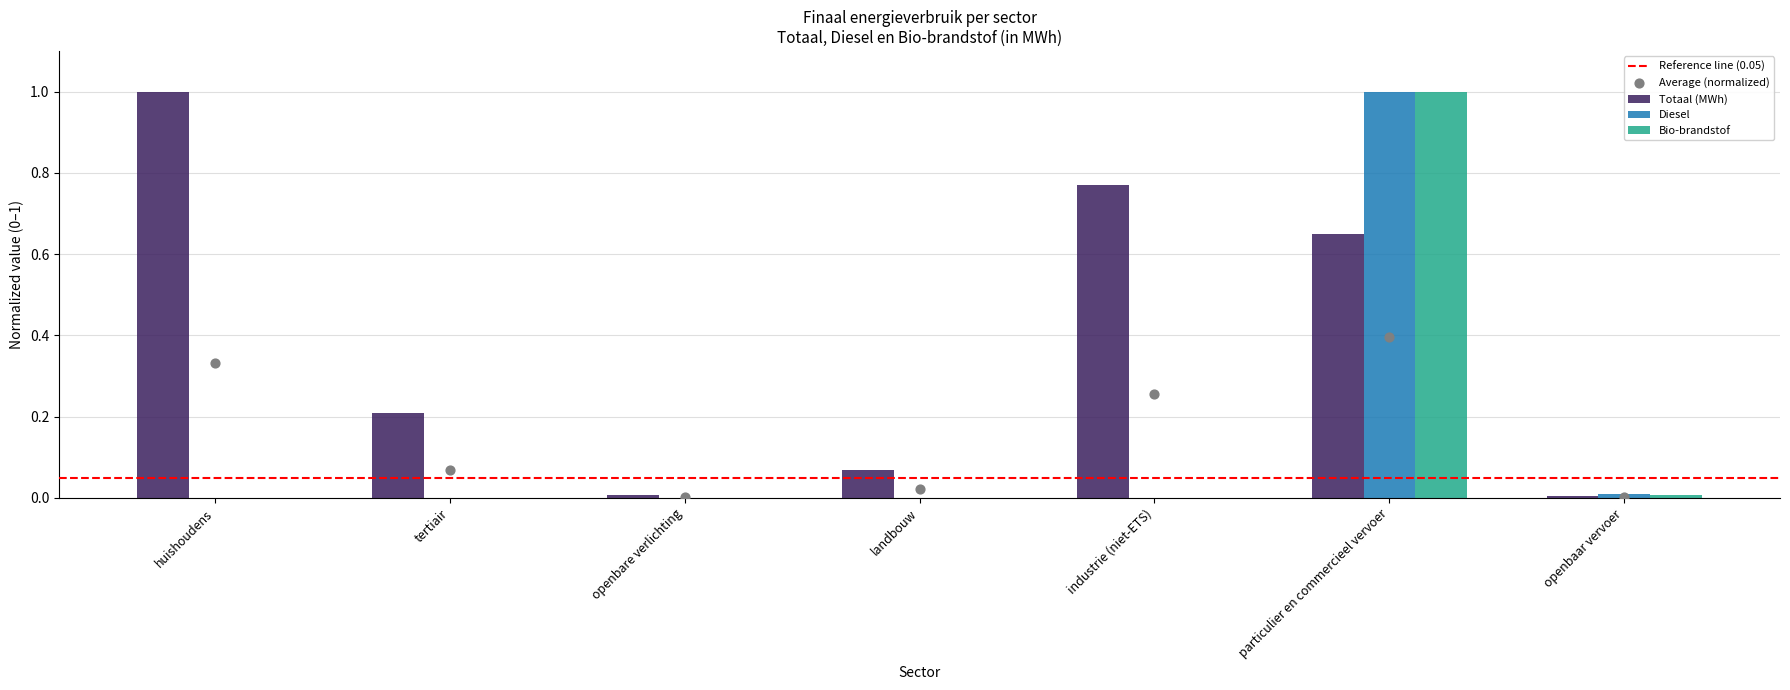

What are all the series names shown in the legend?

Totaal (MWh), Diesel, Bio-brandstof